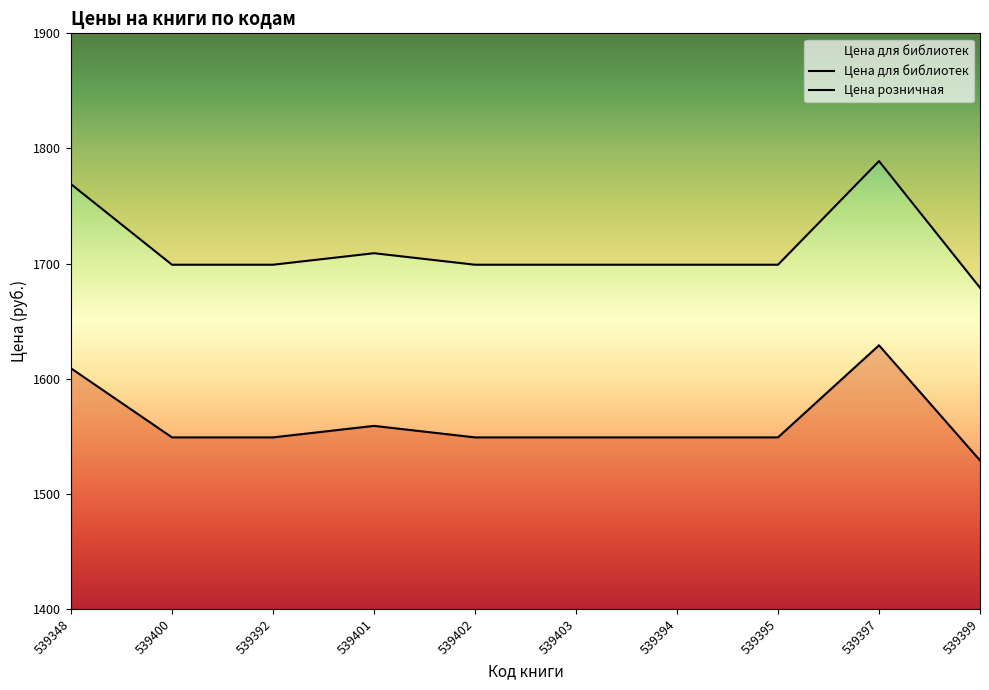

True or false: Цена для библиотек has a value of 448 at 539395.

False